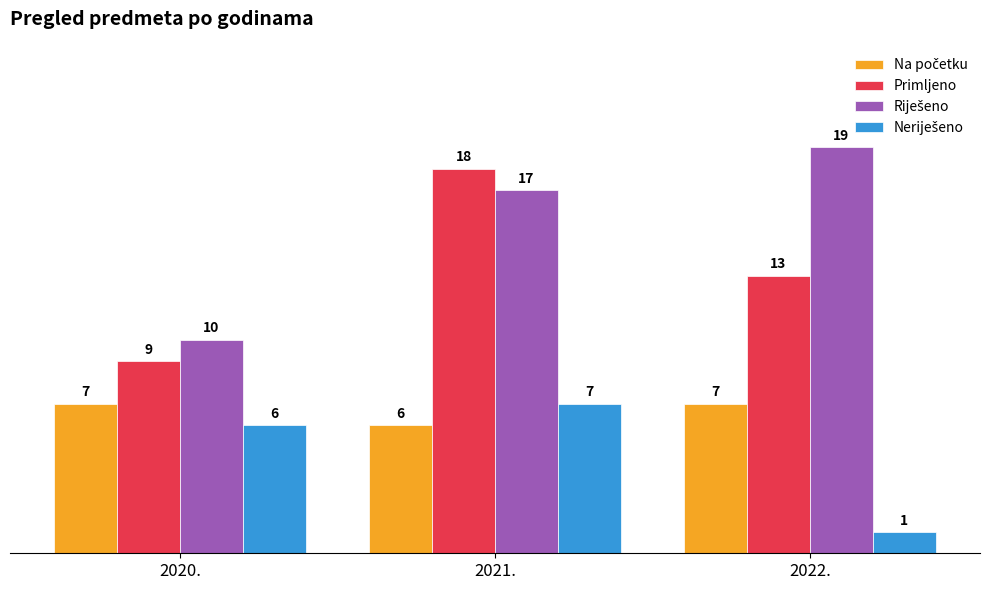

How many series are shown in this chart?

4